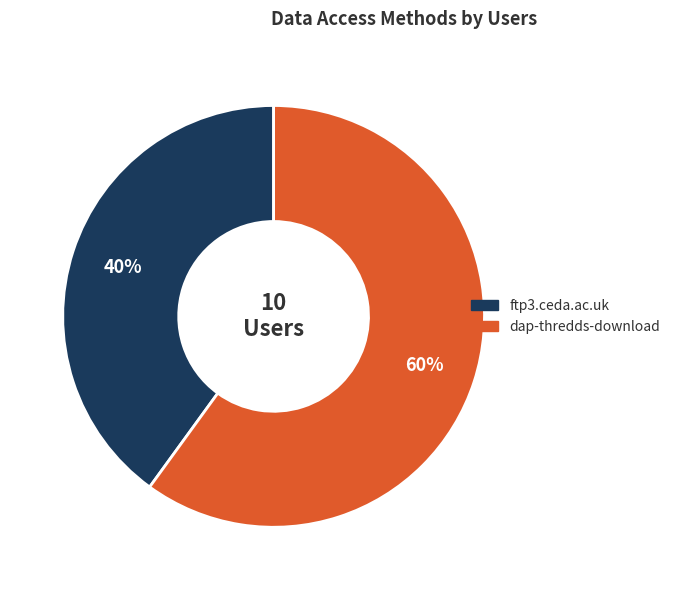

How many slices are in this pie chart?

2